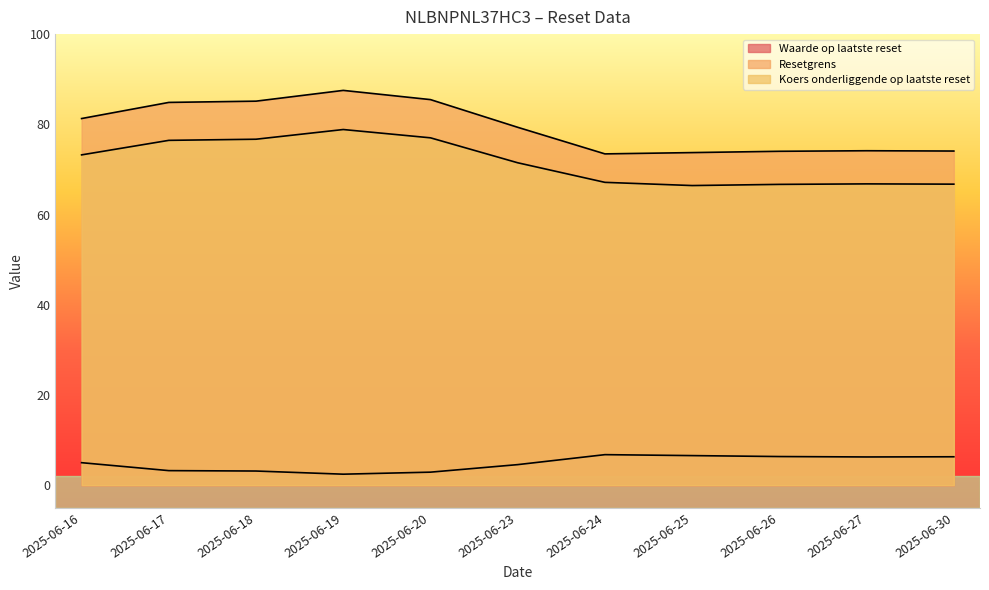

At which category is the sum across all series the highest?

2025-06-19